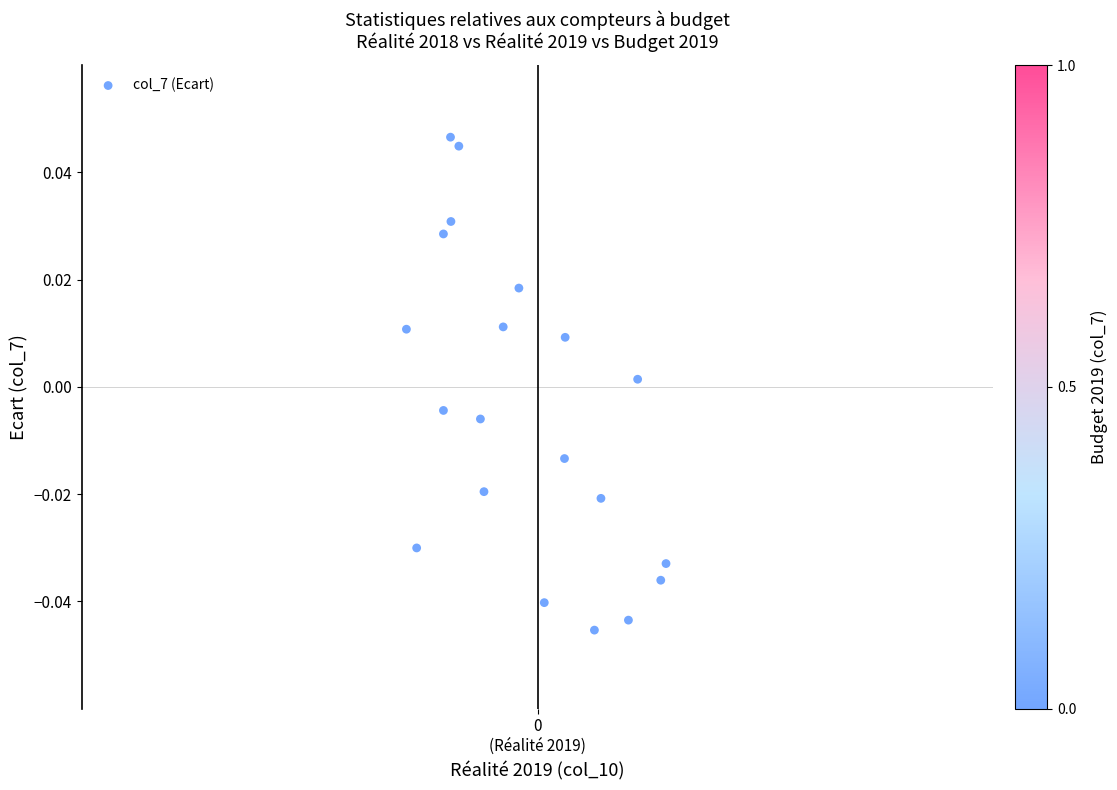

How many data points are displayed?

20